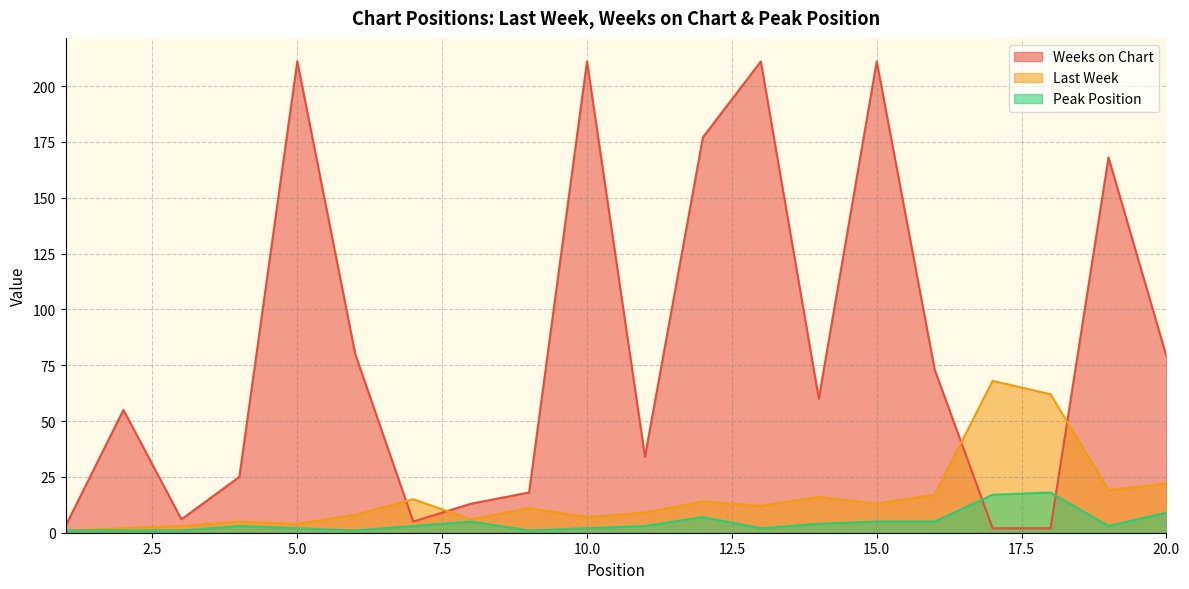

What is the minimum value shown in the chart?

1